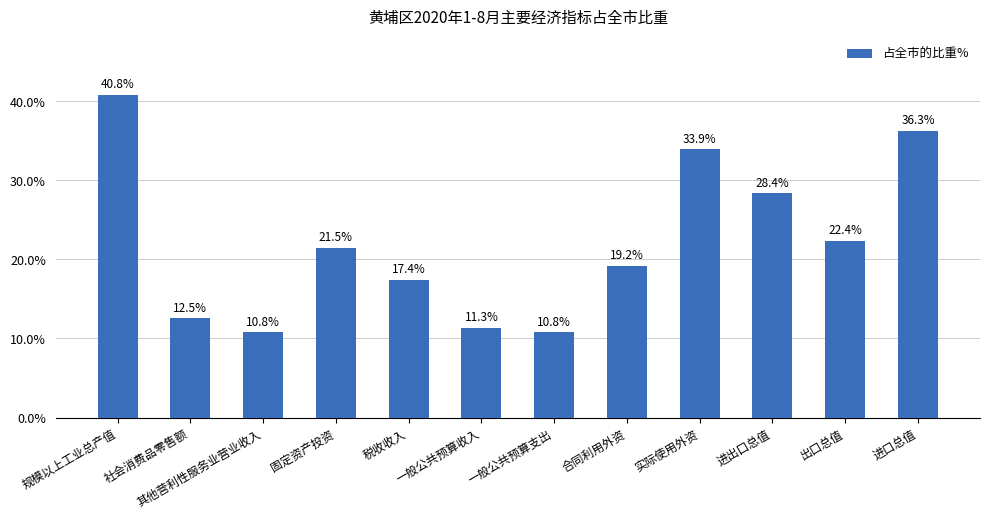

What value does the data have at 合同利用外资?

19.2